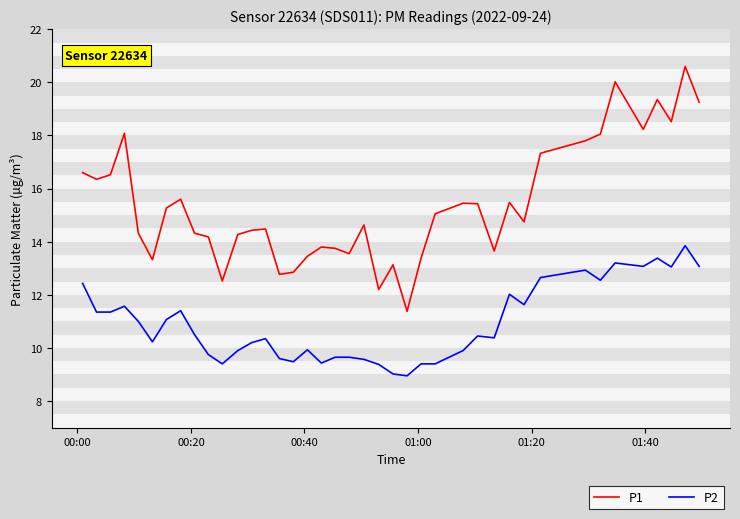

How many series are shown in this chart?

2